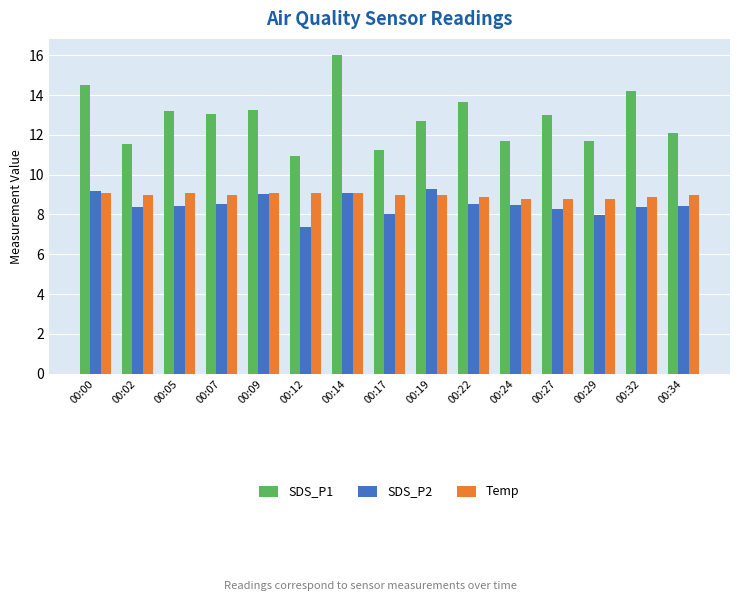

What are all the series names shown in the legend?

SDS_P1, SDS_P2, Temp